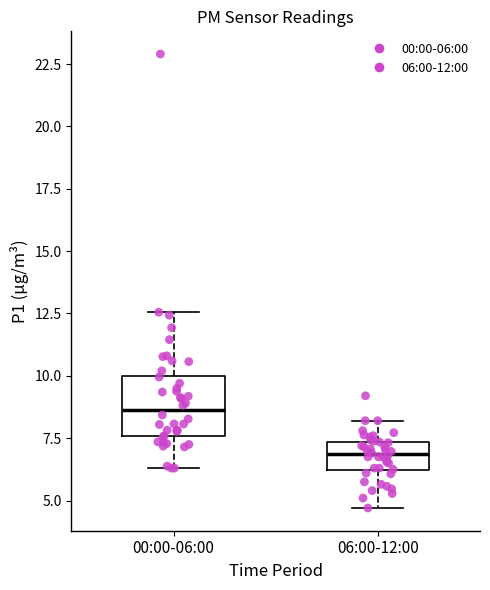

Where does the upper whisker of the box for 00:00-06:00 end on the y-axis? The values are not printed on the chart, so give them approximately, as read against the axis.

12.5